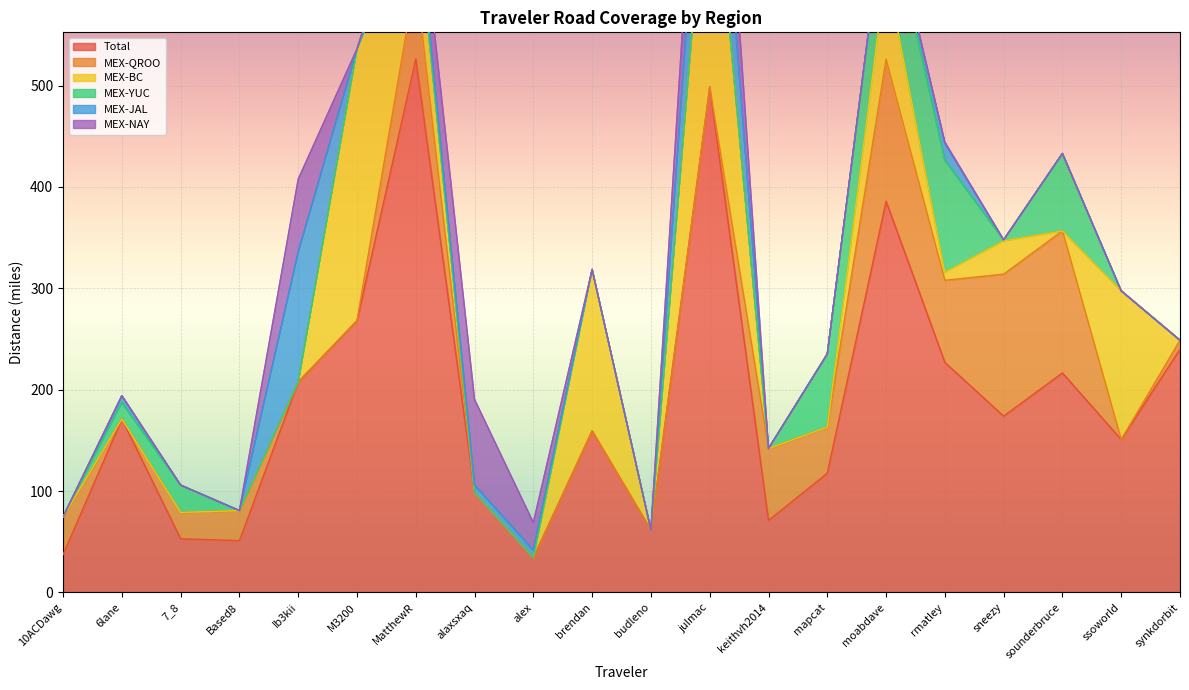

Where is MEX-YUC nearest to the value 55?

mapcat